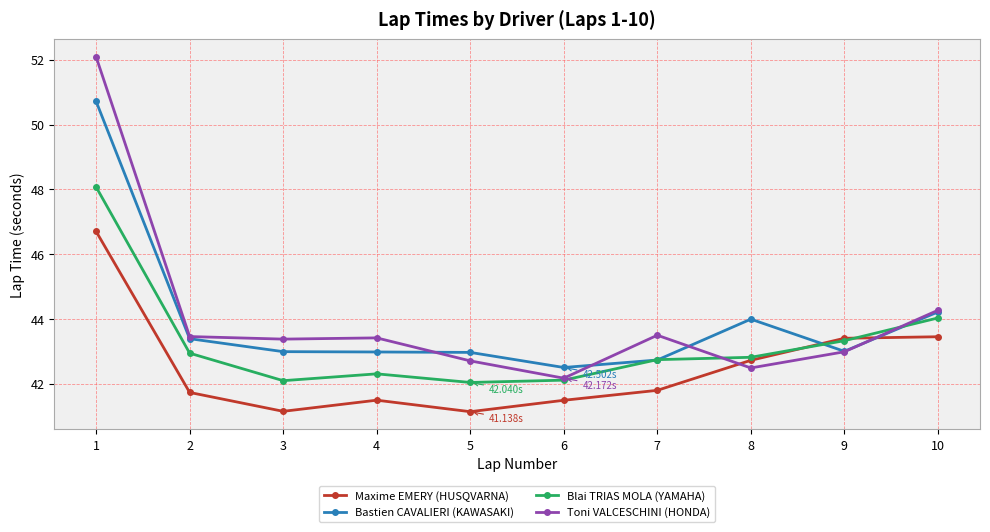

What is the maximum value shown in the chart?

52.1